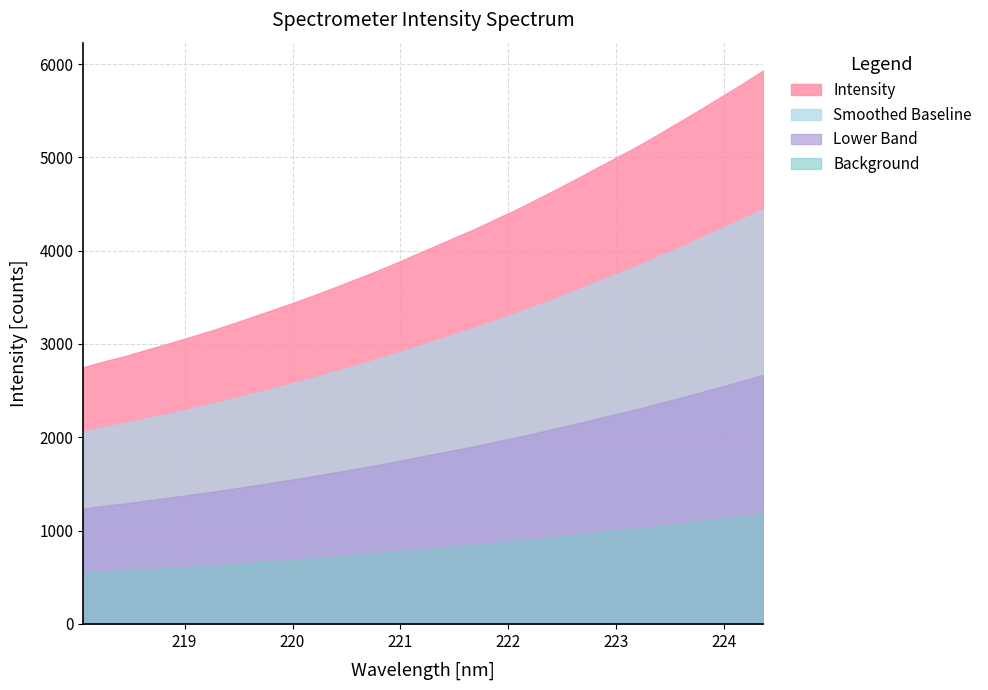

Reading left to right, extract all data points from this chart.

0=2749.3	1=2812.9	2=2868.1	3=2933.3	4=2996.4	5=3062.2	6=3128.6	7=3199.6	8=3275.1	9=3350.2	10=3427.0	11=3506.4	12=3590.0	13=3675.4	14=3761.8	15=3851.9	16=3947.9	17=4043.3	18=4140.0	19=4234.0	20=4338.6	21=4441.0	22=4551.4	23=4663.9	24=4779.2	25=4898.2	26=5014.9	27=5132.4	28=5261.6	29=5390.2	30=5521.8	31=5656.4	32=5791.2	33=5932.1